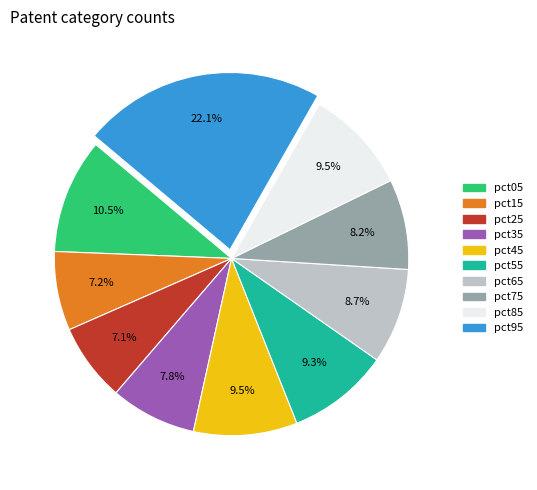

Is there a majority slice in this chart?

No